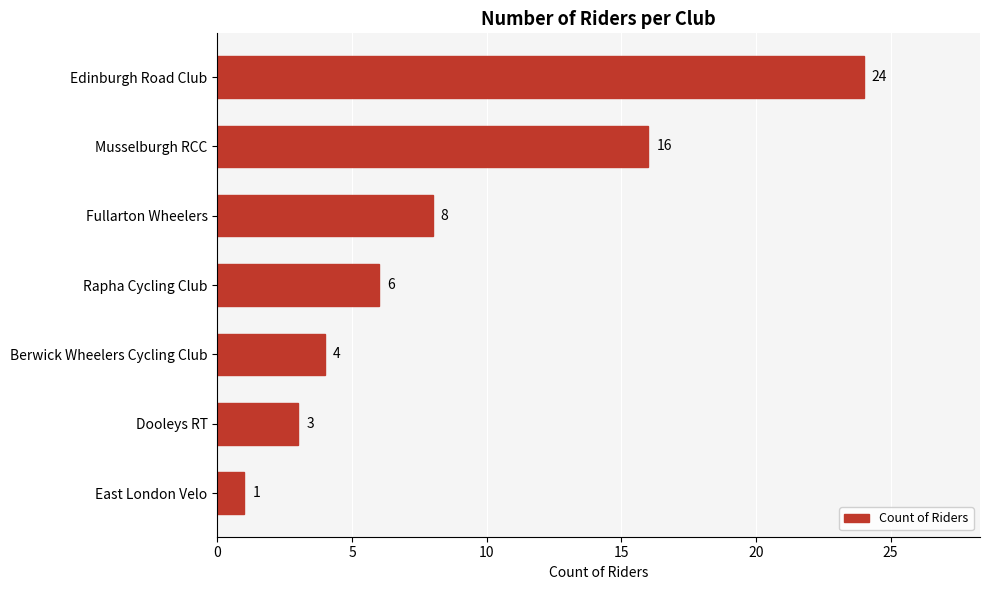

What is the average value?

9